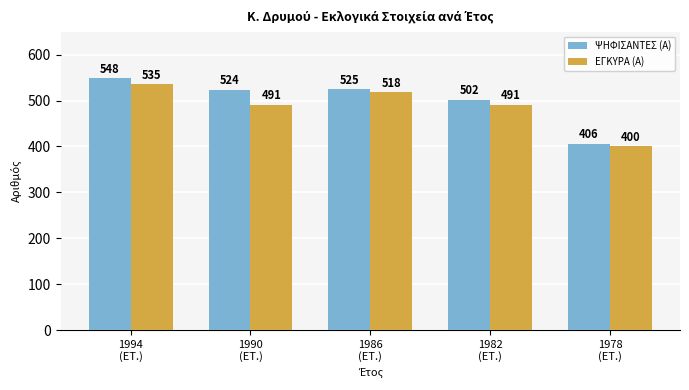

What is the sum of the ΨΗΦΙΣΑΝΤΕΣ (Α) values at 1986
(ΕΤ.) and 1978
(ΕΤ.)?

931